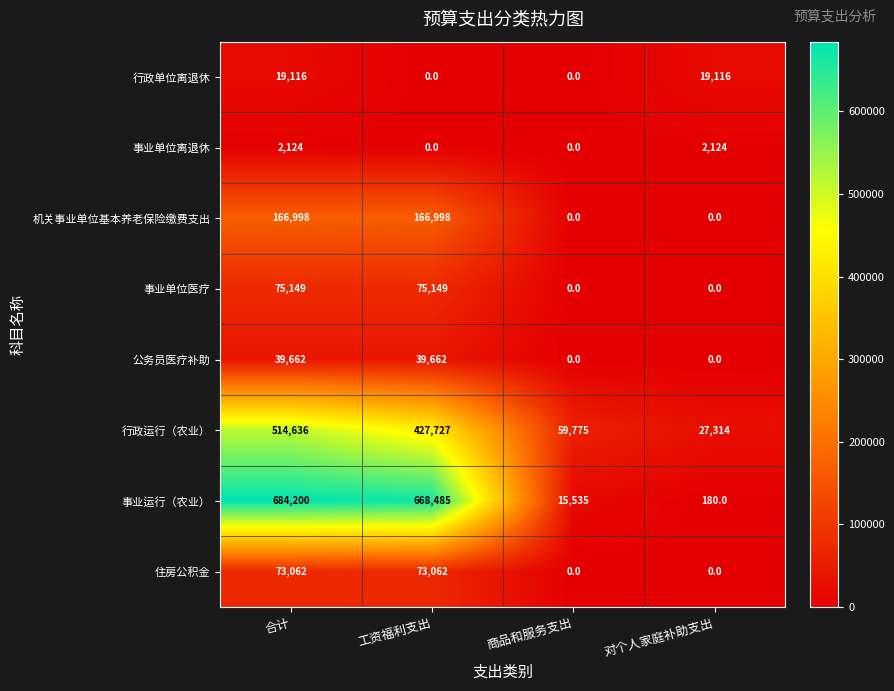

Count the 住房公积金 values in the range 0 to 73062.

4